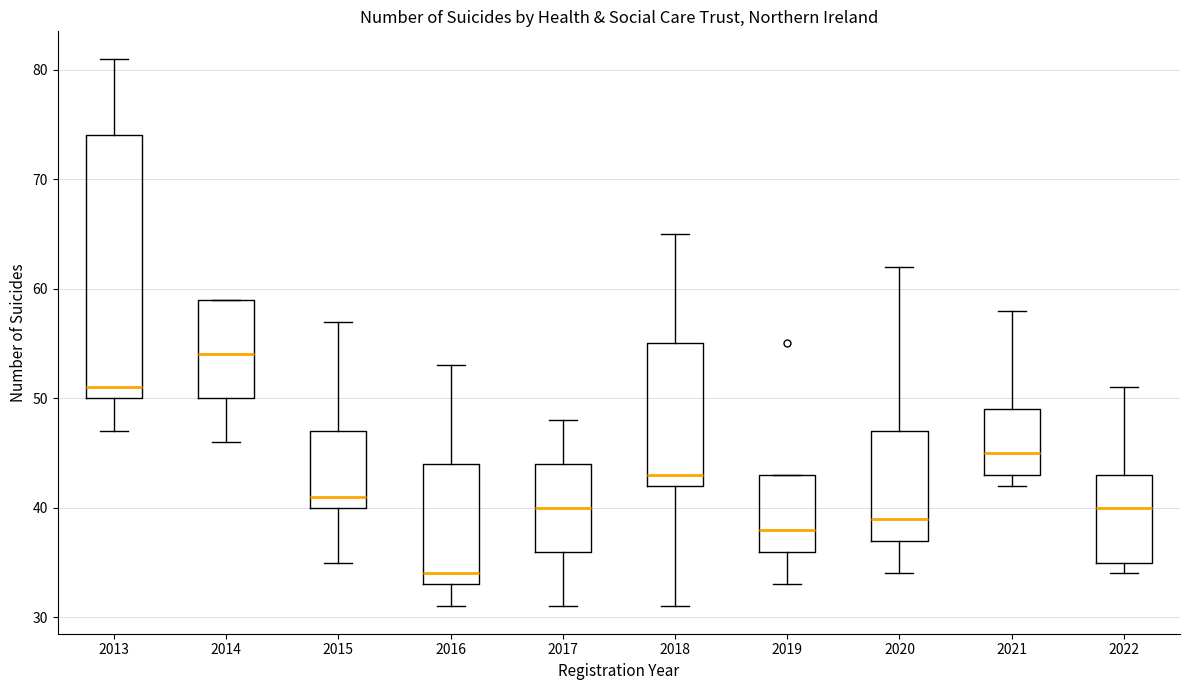

Which box has the lowest median line?

2016